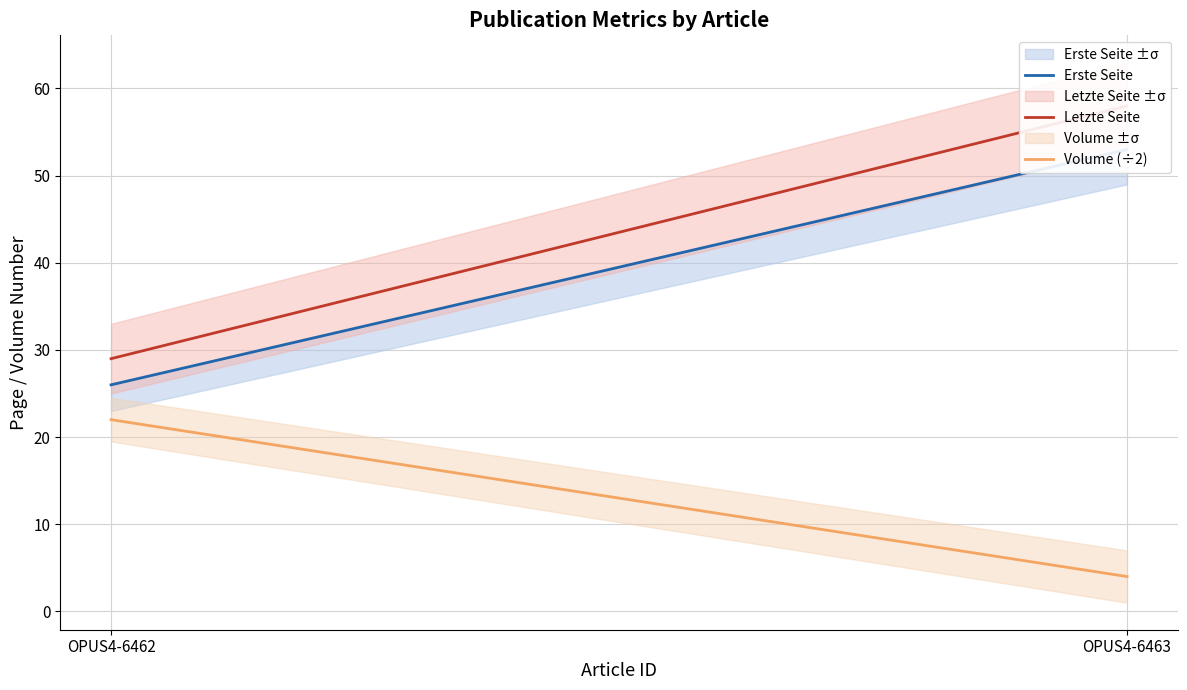

What is the difference between the Letzte Seite values at OPUS4-6463 and OPUS4-6462?

29